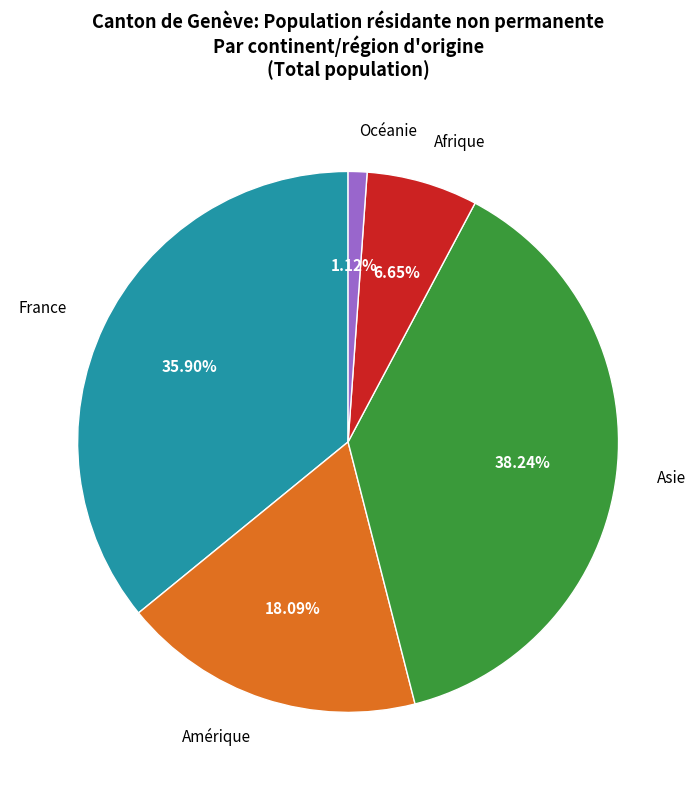

Is the sum of Océanie and Afrique greater than half?

No